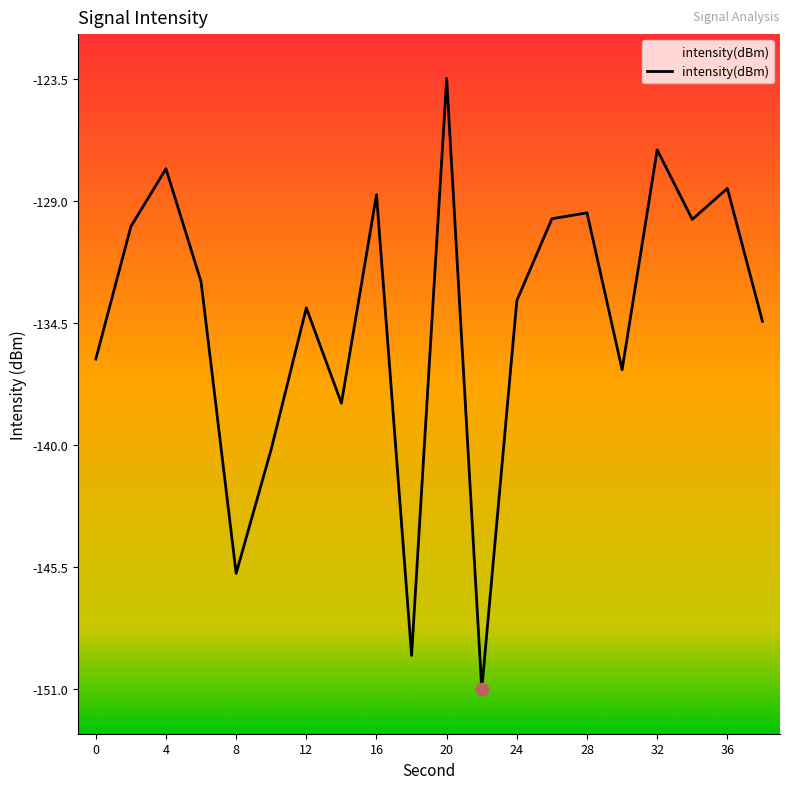

Between 16 and 18, which is larger?

16